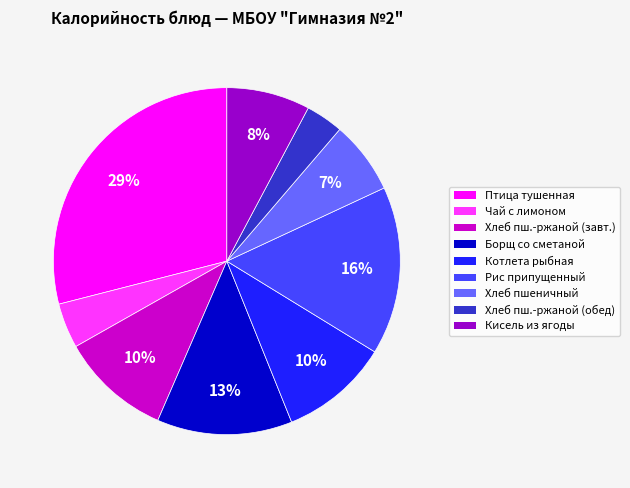

Is there a majority slice in this chart?

No